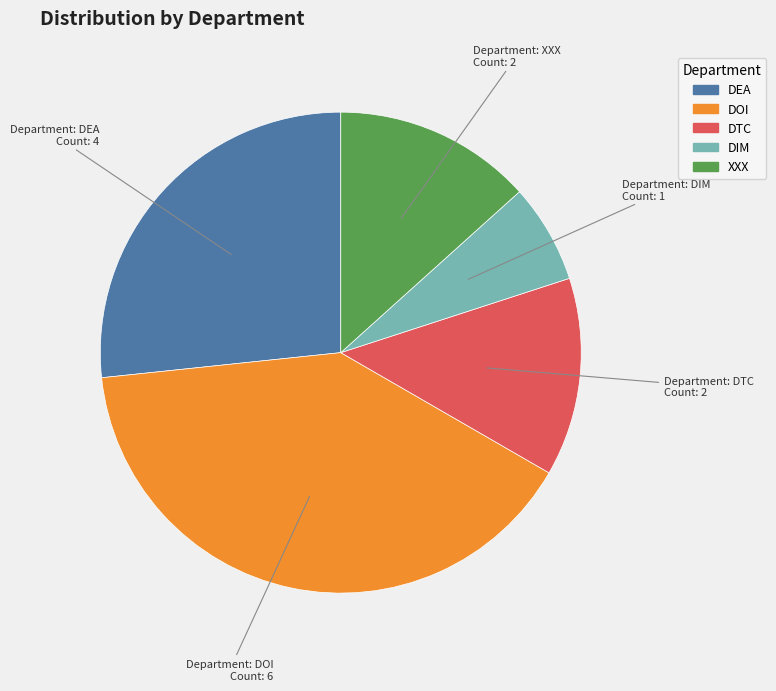

What is the ratio of the value at DIM to the value at DTC?

0.5